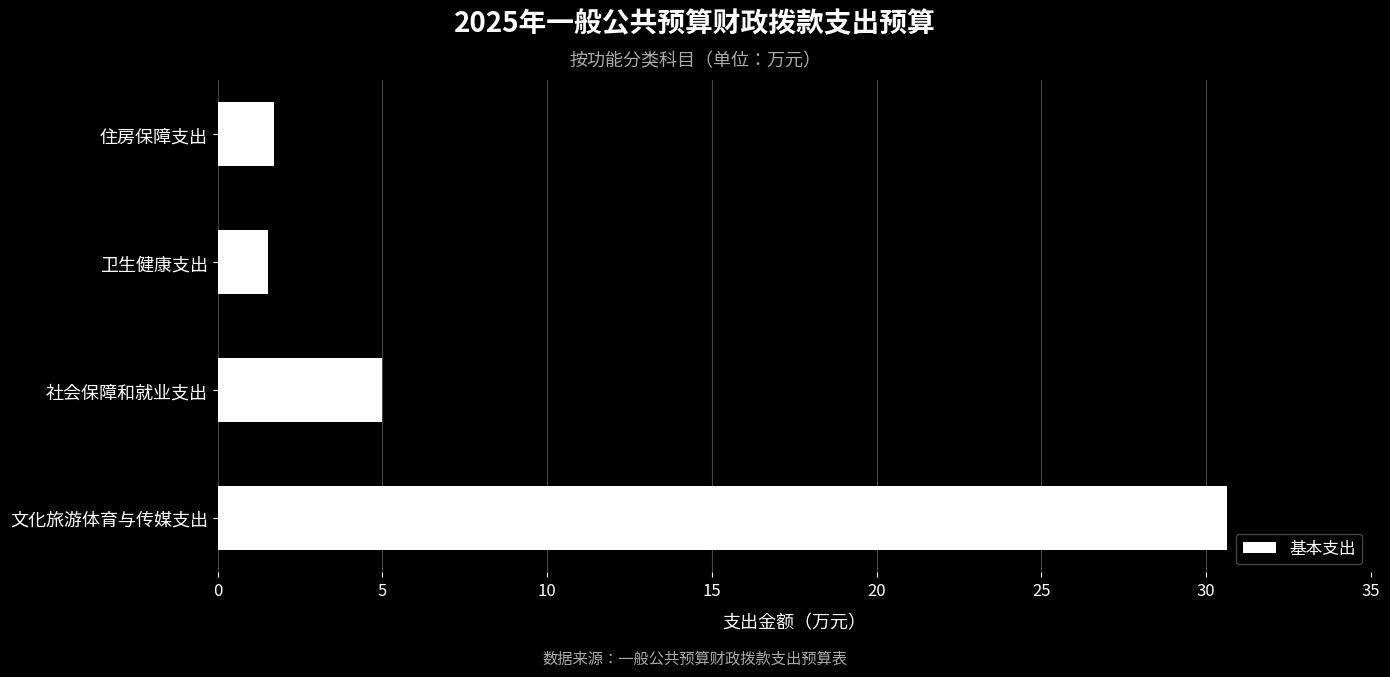

How many values exceed 4?

2